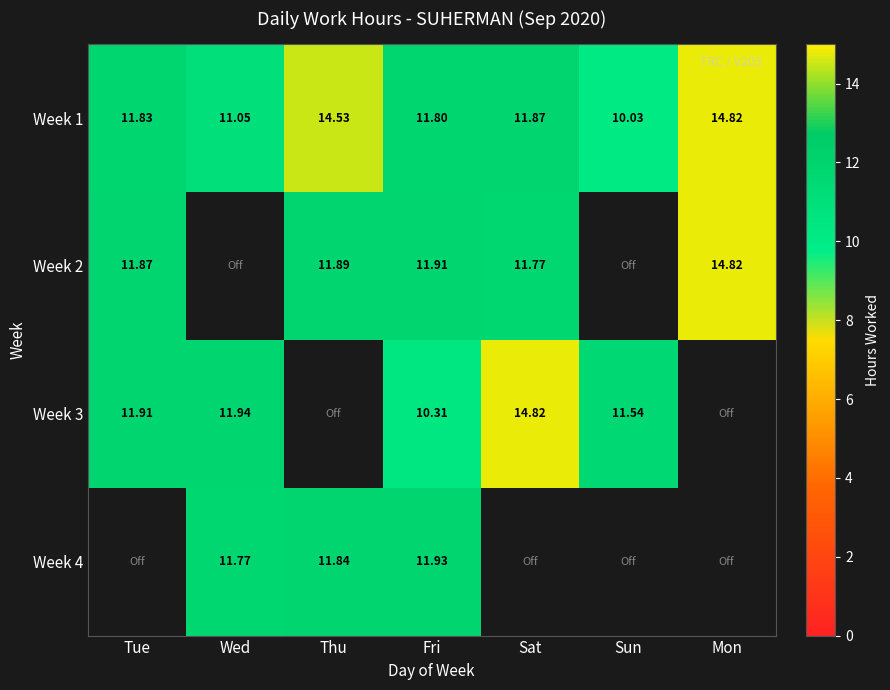

Rank the categories by Week 1 value from lowest to highest.

Sun, Wed, Fri, Tue, Sat, Thu, Mon